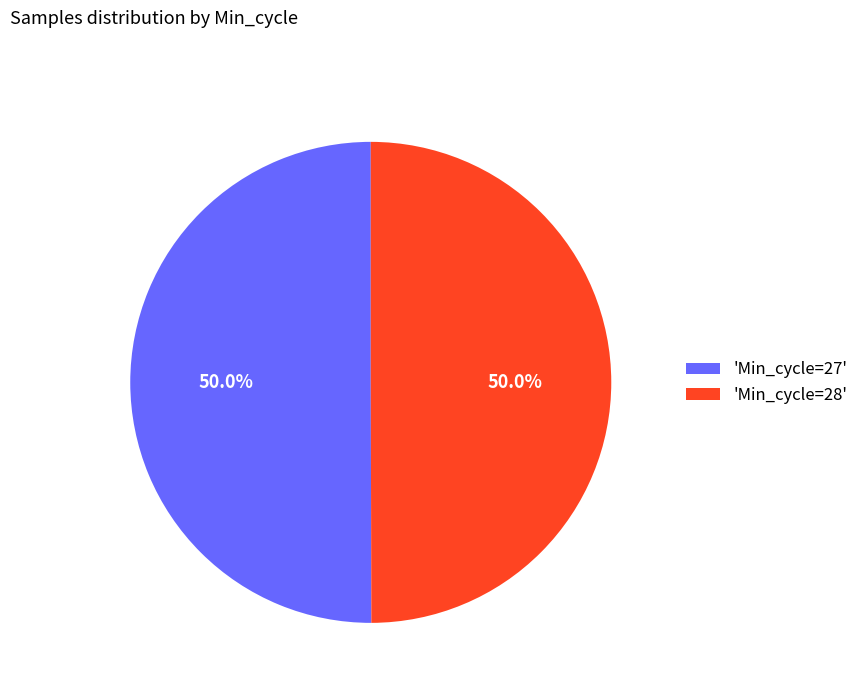

Do 'Min_cycle=27' and 'Min_cycle=28' together represent more than half of the pie?

Yes